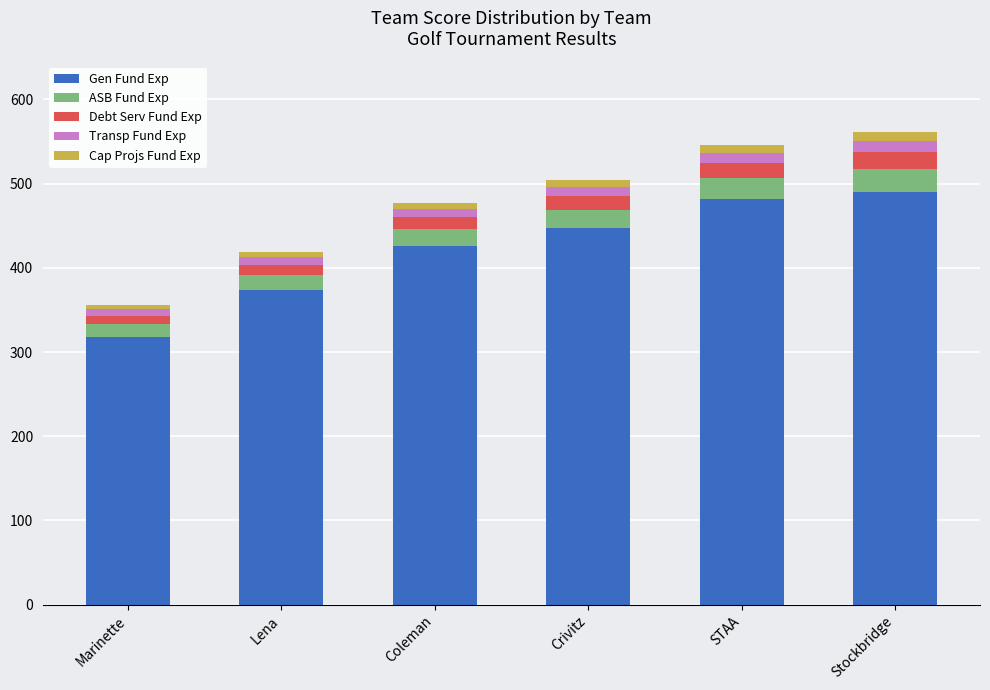

What is the minimum value for Gen Fund Exp?

318